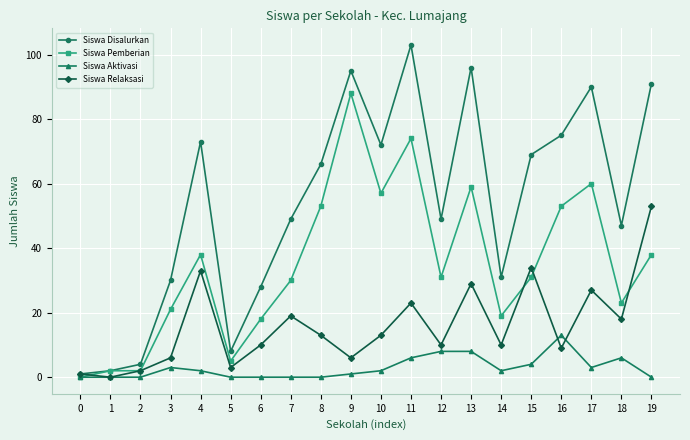

Read the Siswa Pemberian value at 1.

2